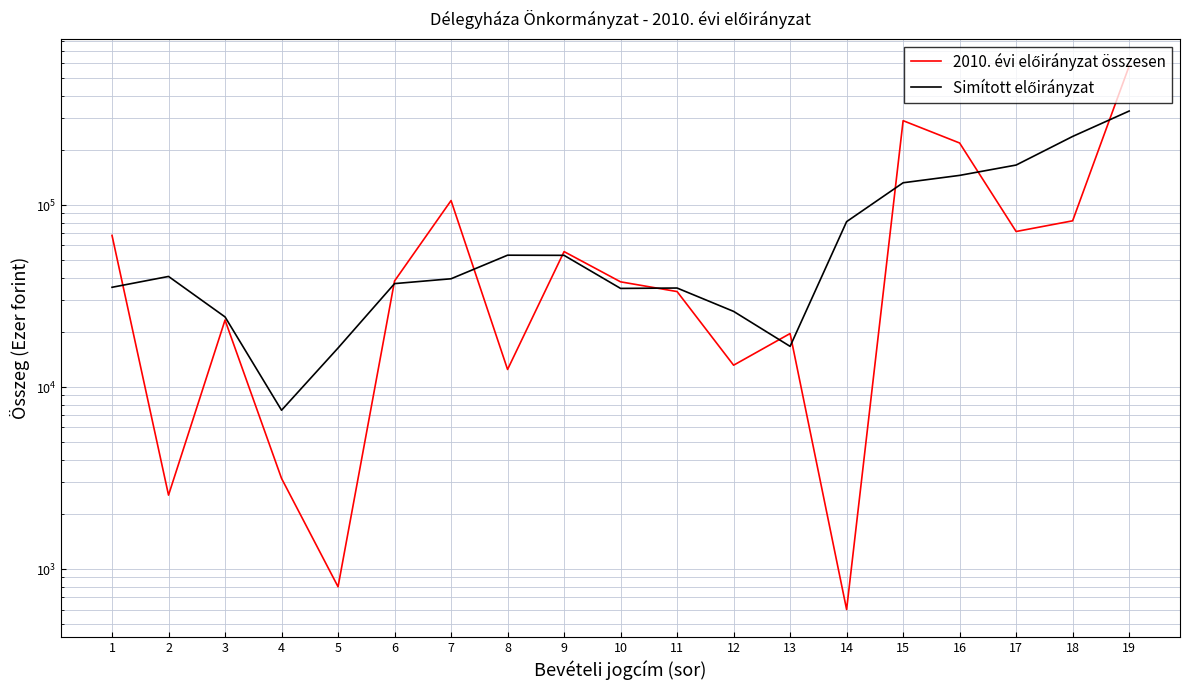

Rank the series by their maximum value, from lowest to highest.

Simított előirányzat, 2010. évi előirányzat összesen